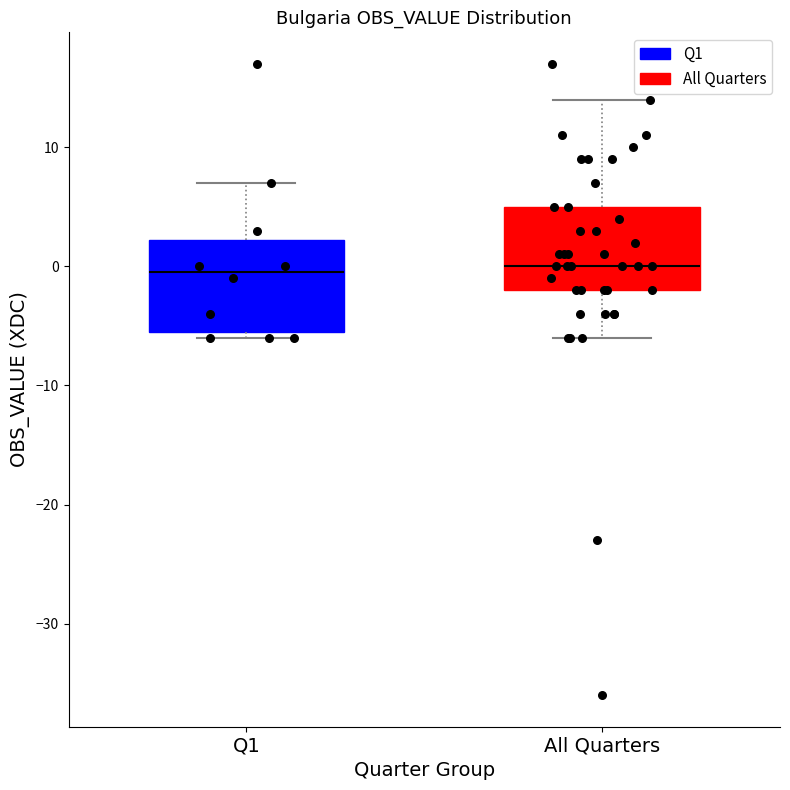

Where does the upper whisker of the box for All Quarters end on the y-axis? The values are not printed on the chart, so give them approximately, as read against the axis.

14